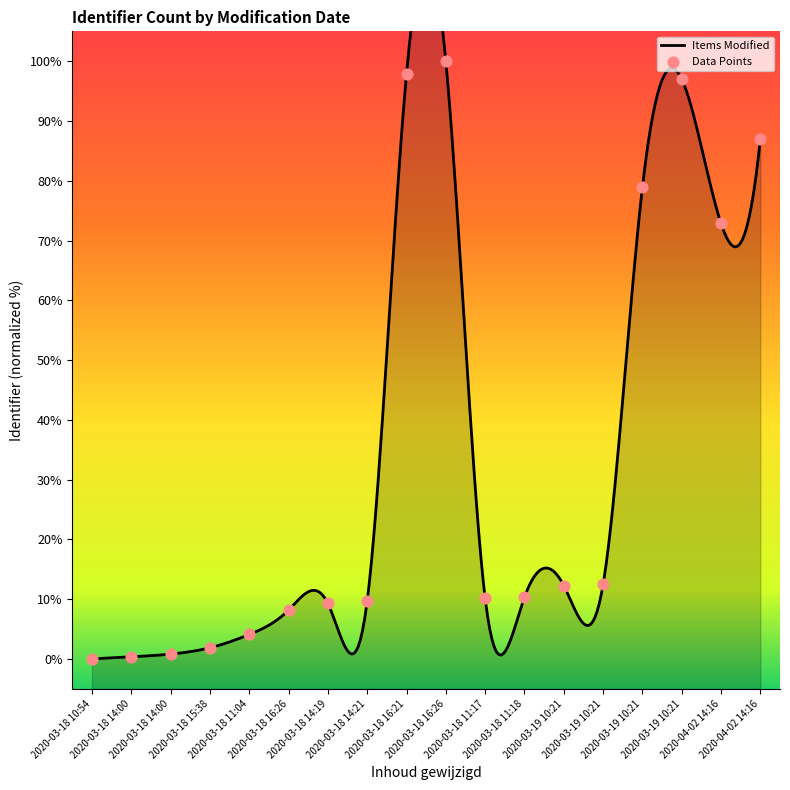

What is the change in value from 2020-03-18 14:00 to 2020-04-02 14:16?

+86.6